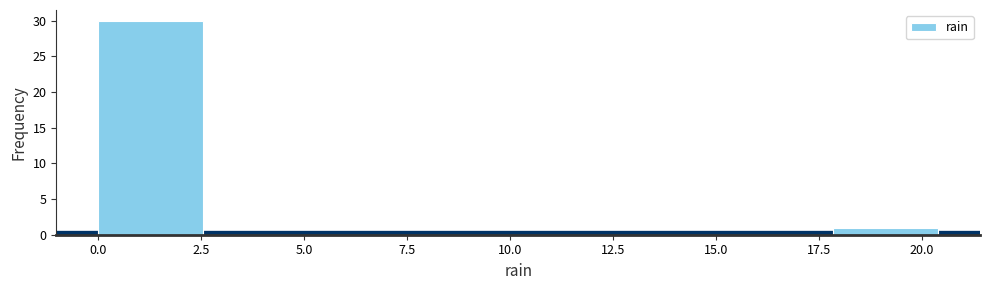

Reading left to right, list every bar in this chart as the range it spans on the x-axis followed by its height. Neither the bar edges nor the heights are printed on the chart, so give them approximately, as read against the axes.

0.00 to 2.55: 30
2.55 to 5.10: 0
5.10 to 7.65: 0
7.65 to 10.20: 0
10.20 to 12.75: 0
12.75 to 15.30: 0
15.30 to 17.85: 0
17.85 to 20.40: 1